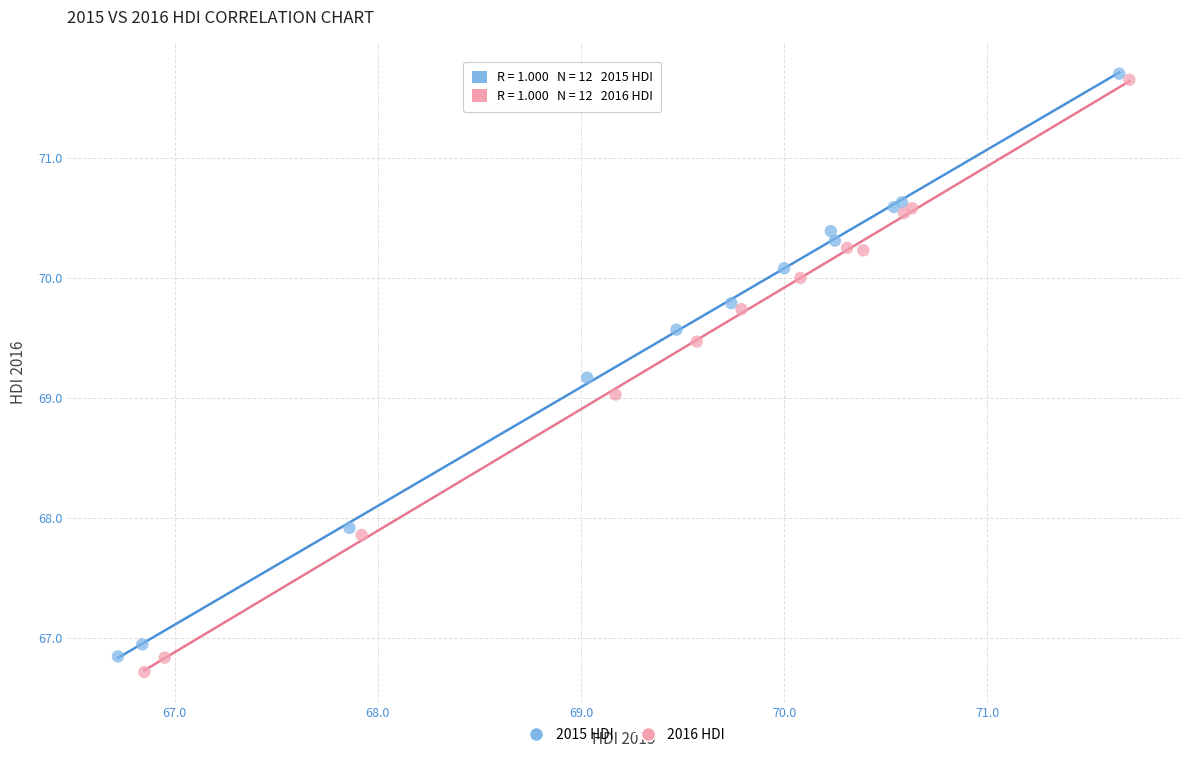

What are all the series names shown in the legend?

2015 HDI, 2016 HDI